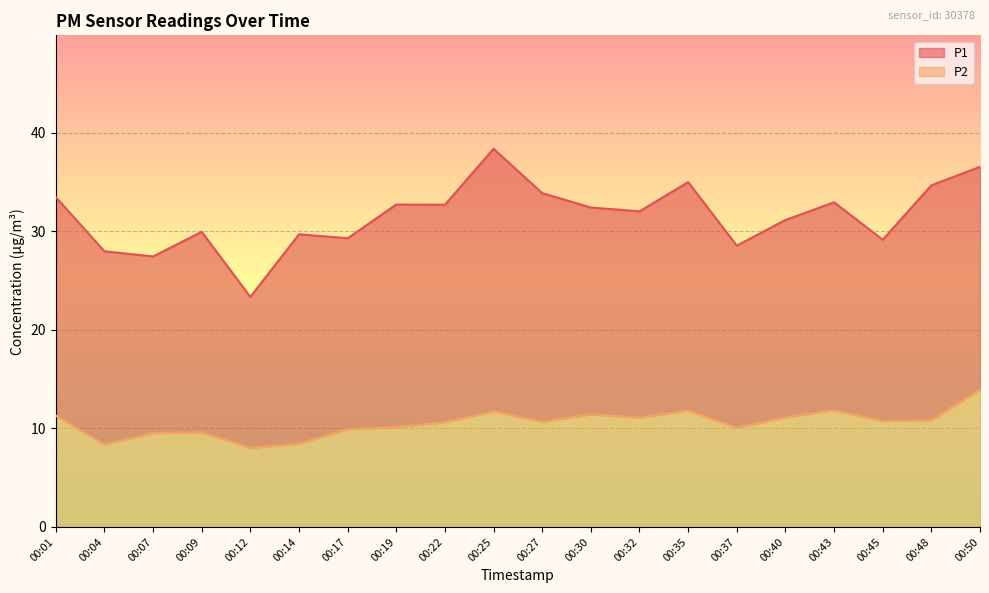

How many data points in P1 are above 32?

11